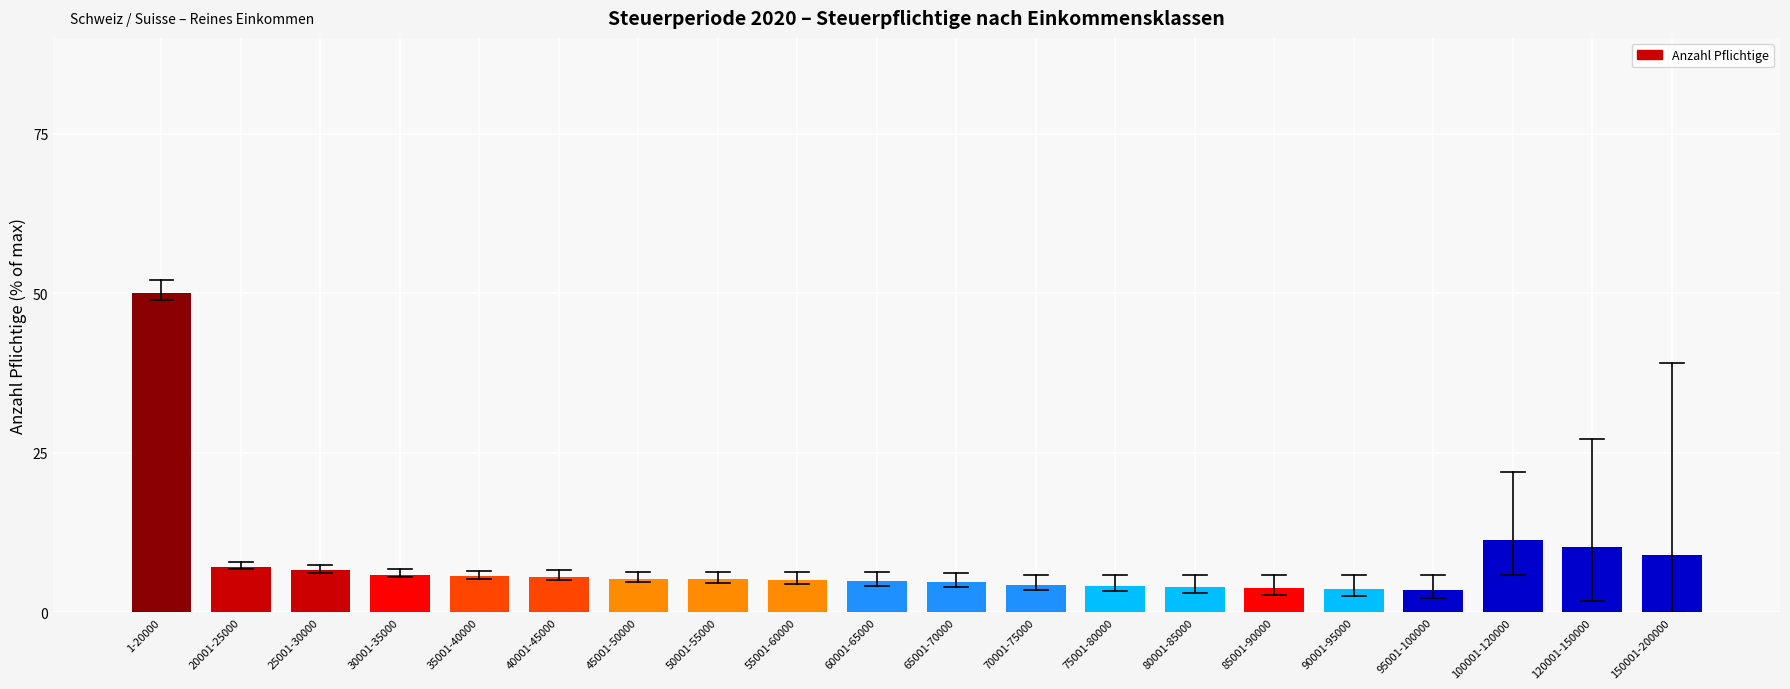

What is the sum of all values?

159.5